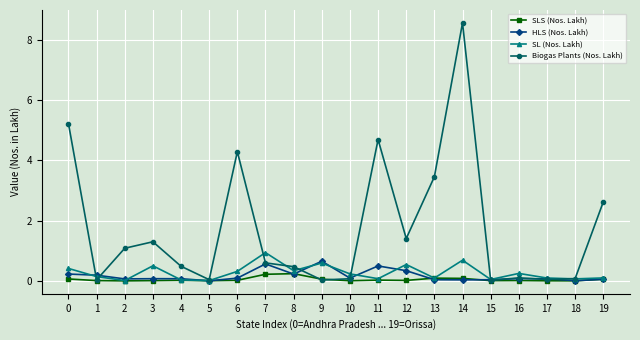

What is the sum of the SLS (Nos. Lakh) values at 16 and 0?

0.1